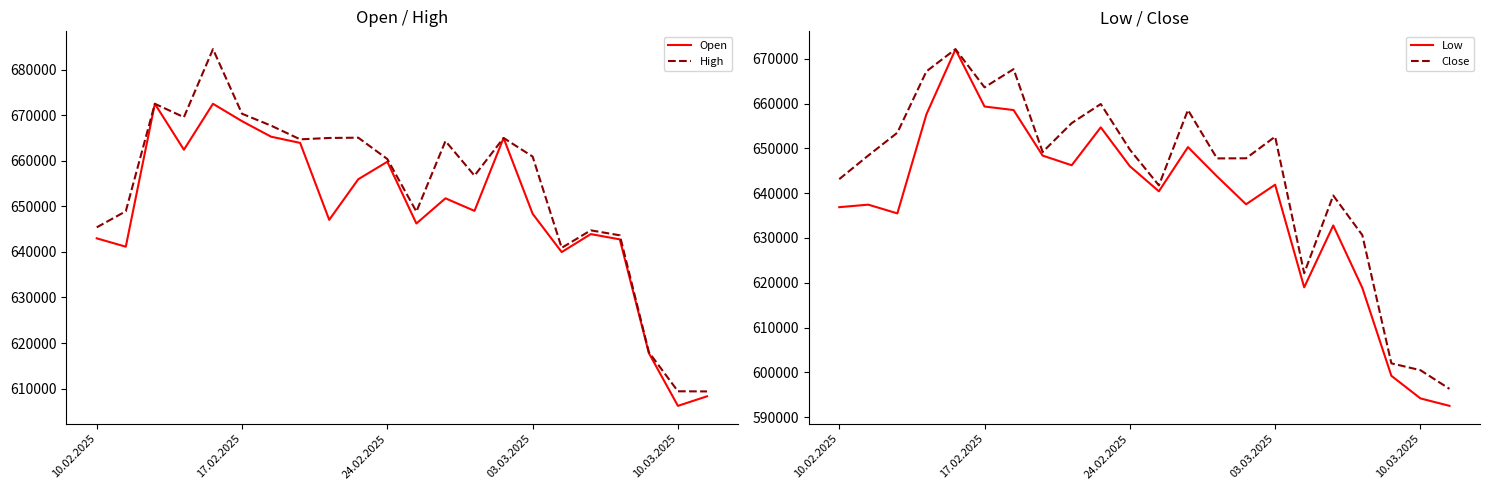

What is the sum of the Low values at 16 and 15?

1260873